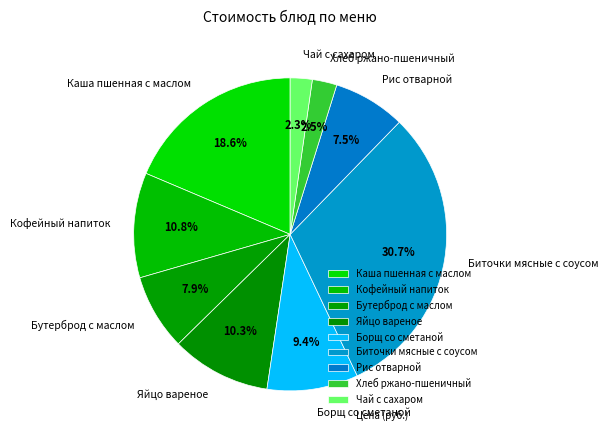

Which has a higher value, Борщ со сметаной or Рис отварной?

Борщ со сметаной